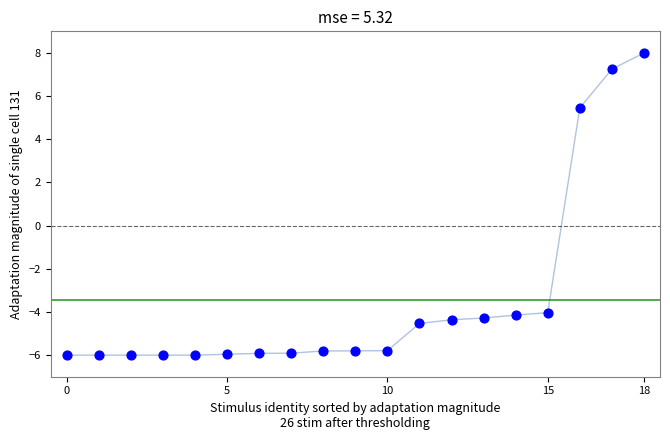

What Y value in the scatter plot is closest to 1?

5.5